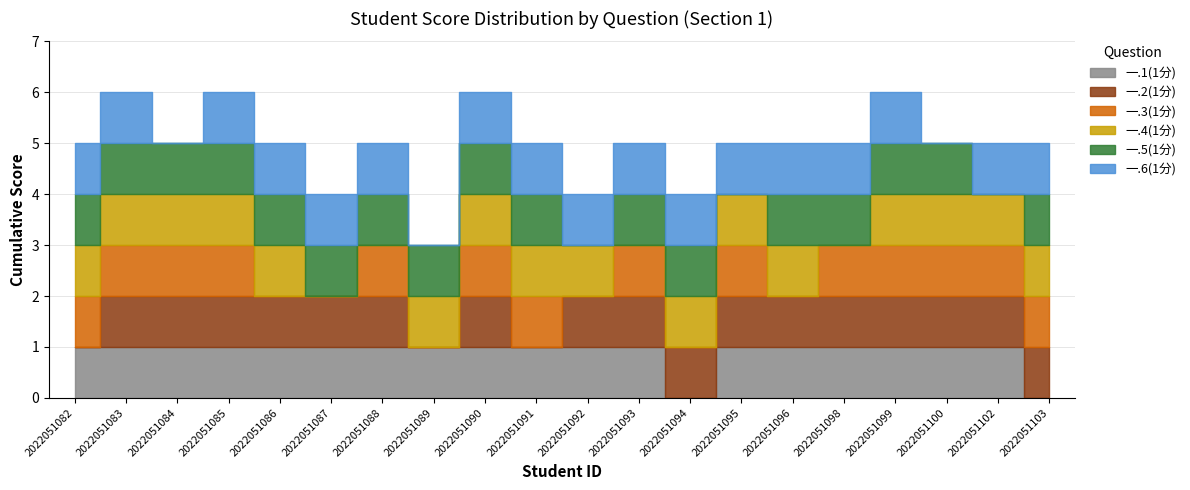

Rank the series by their maximum value, from lowest to highest.

一.1(1分), 一.2(1分), 一.3(1分), 一.4(1分), 一.5(1分), 一.6(1分)